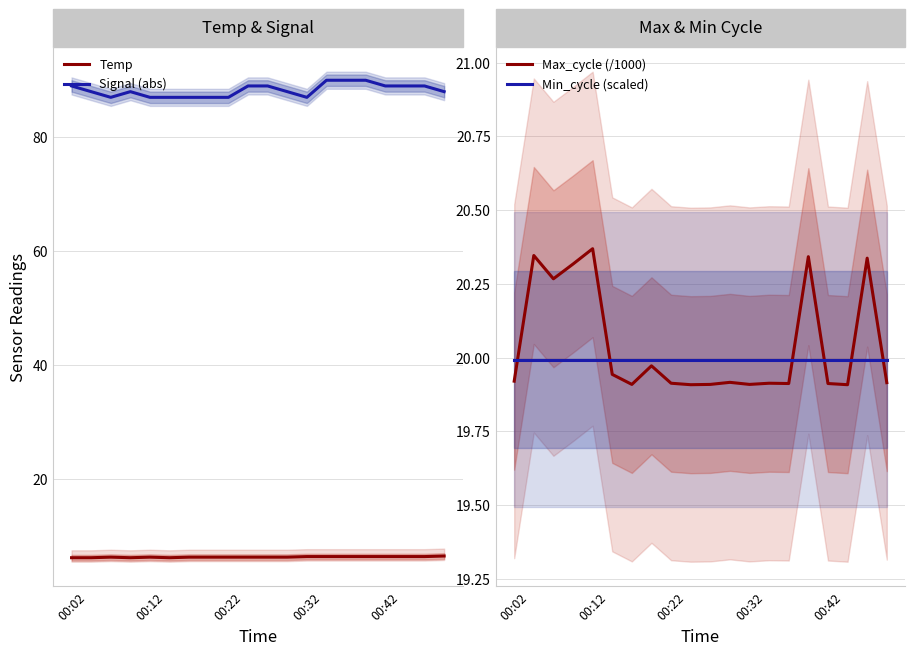

Is the value of Temp at 00:42 greater than the value of Signal (abs) at 00:22?

No